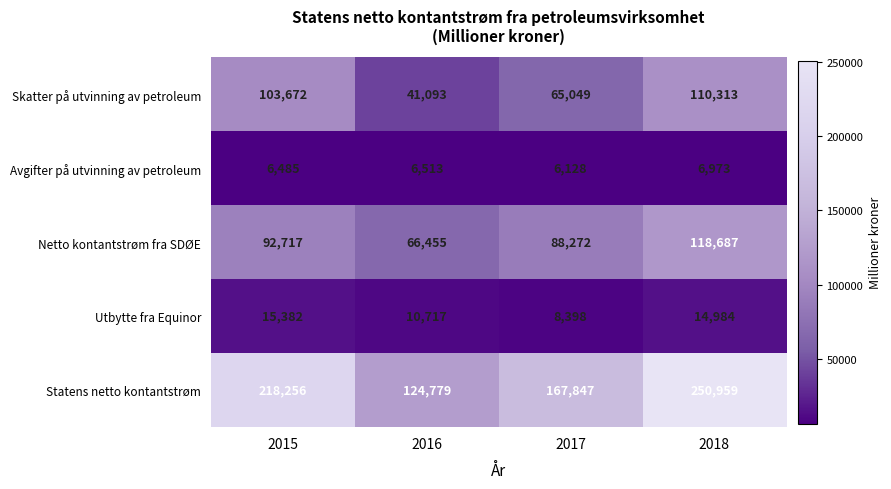

What is the sum of the Statens netto kontantstrøm values at 2015 and 2016?

343035